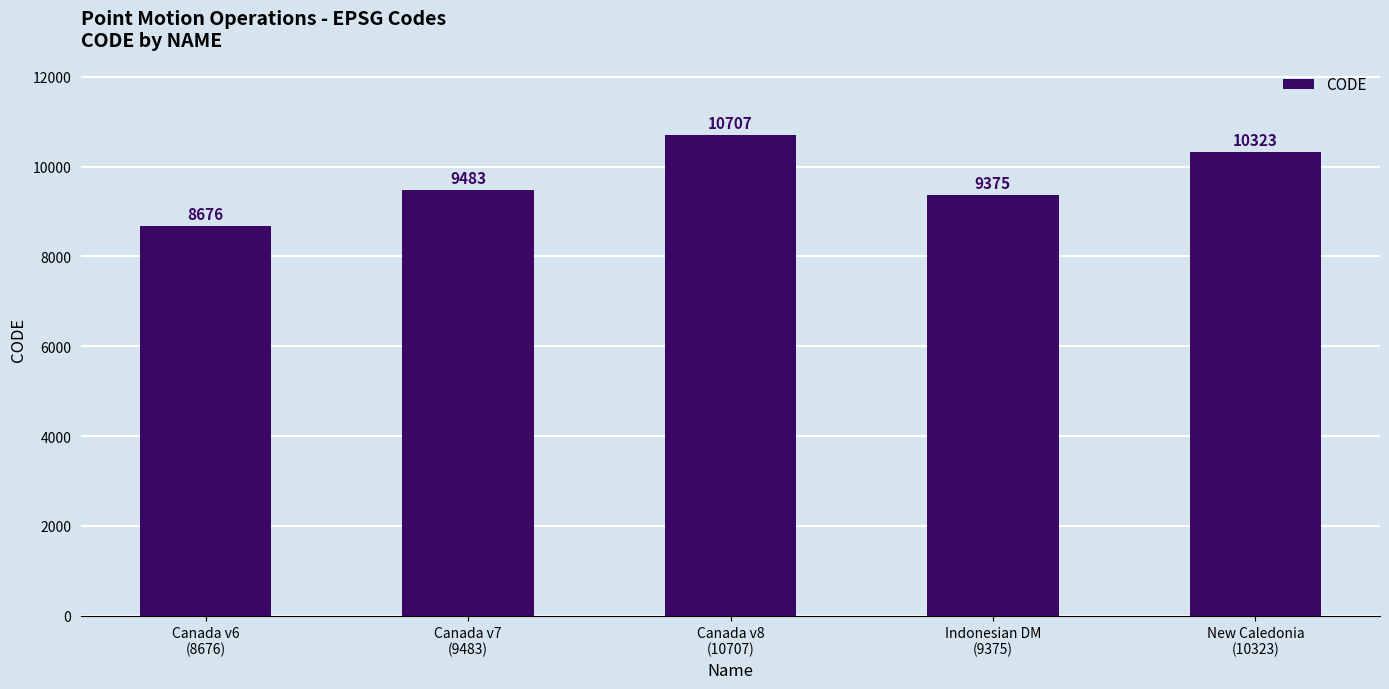

Does the chart contain any negative values?

No